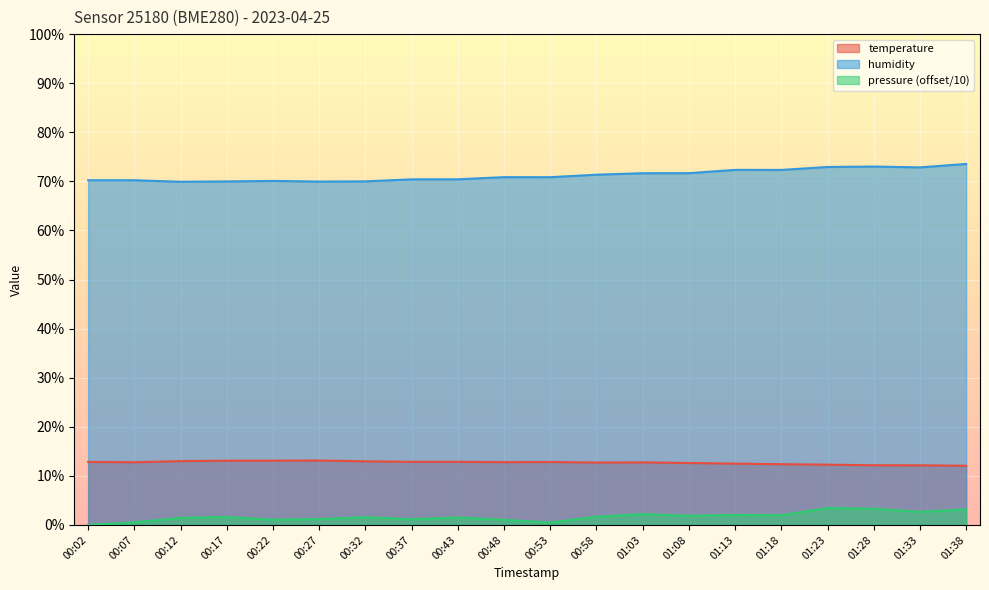

Between 01:03 and 01:13, which is larger?

01:03